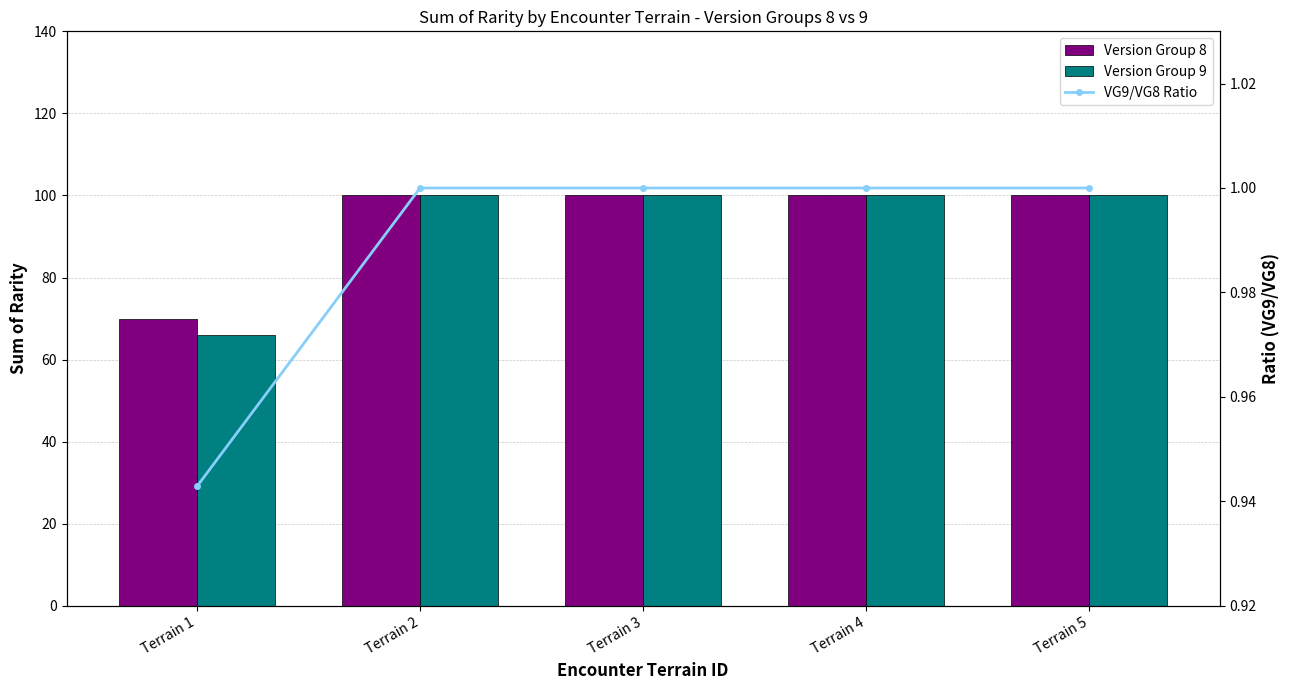

What is the value of the VG9/VG8 Ratio bar at the 2nd from the left?

1.0